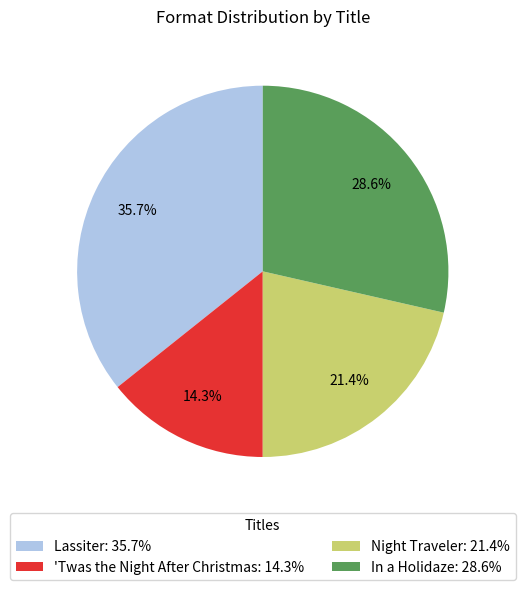

Rank the categories by value from highest to lowest.

Lassiter, In a Holidaze, Night Traveler, 'Twas the Night After Christmas